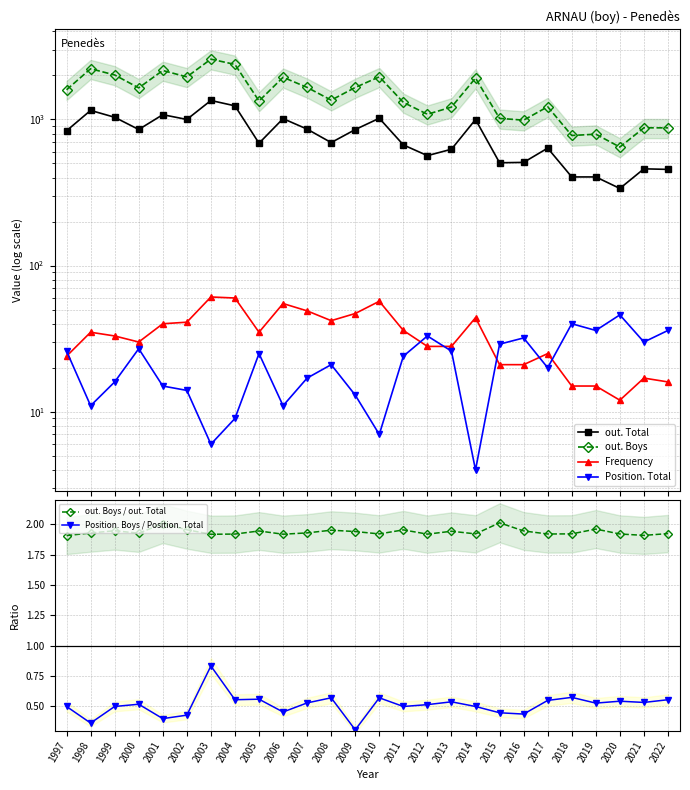

Is it true that Position. Total equals 60.7 at 2018?

False